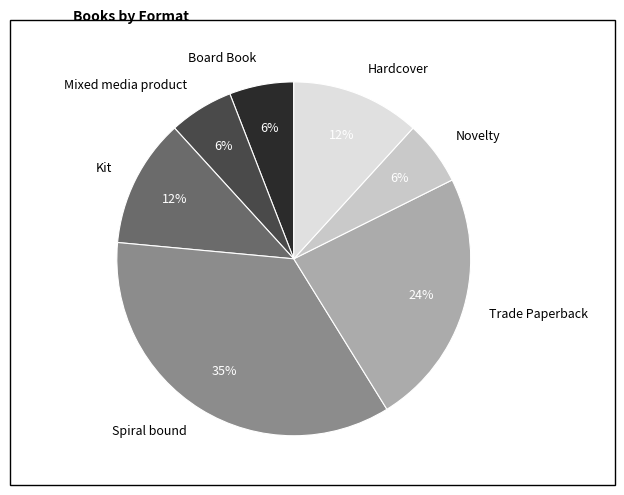

Is Novelty the majority of the pie?

No